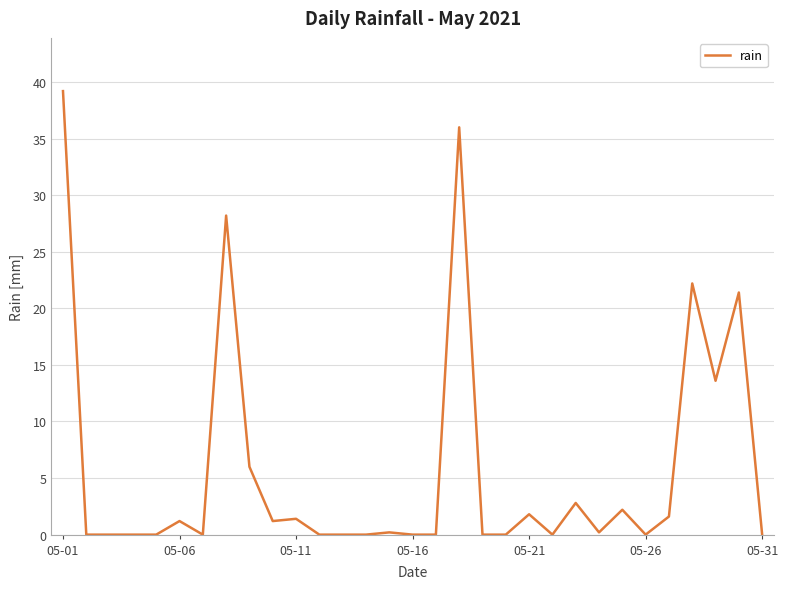

Reading left to right, transcribe all the data shown in this chart.

39.2	0.0	0.0	0.0	0.0	1.2	0.0	28.2	6.0	1.2	1.4	0.0	0.0	0.0	0.2	0.0	0.0	36.0	0.0	0.0	1.8	0.0	2.8	0.2	2.2	0.0	1.6	22.2	13.6	21.4	0.0